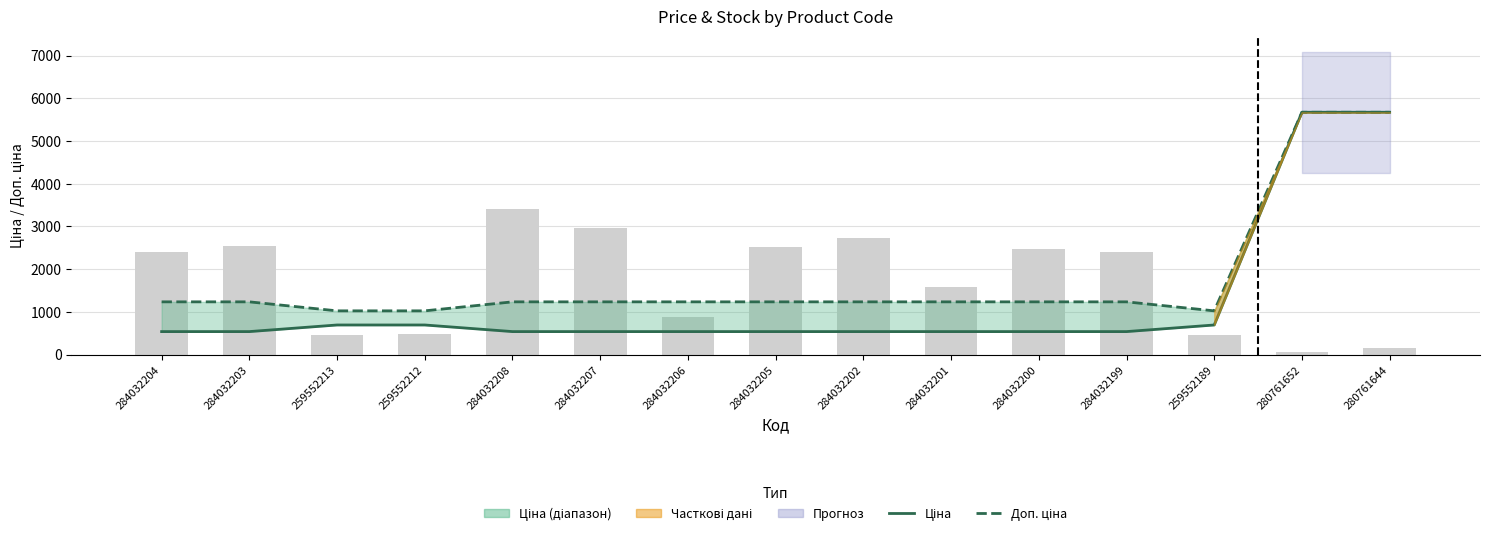

Which has a higher value, 280761644 or 284032201?

280761644